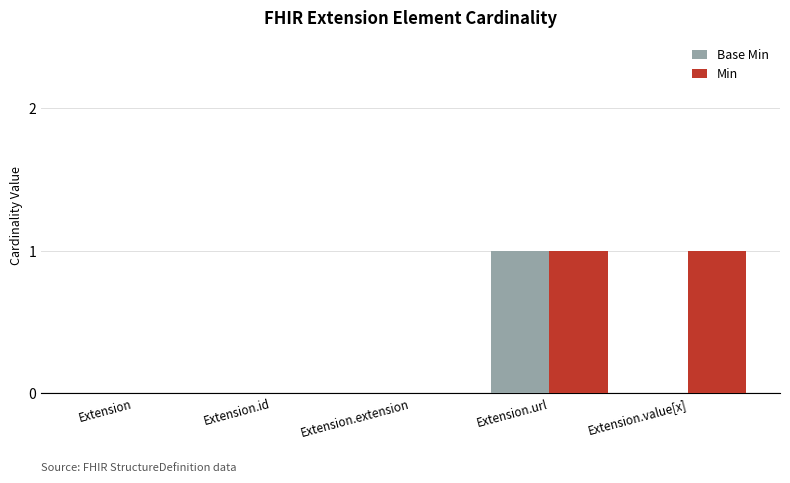

Is the value of Base Min at Extension.url greater than the value of Min at Extension.id?

Yes